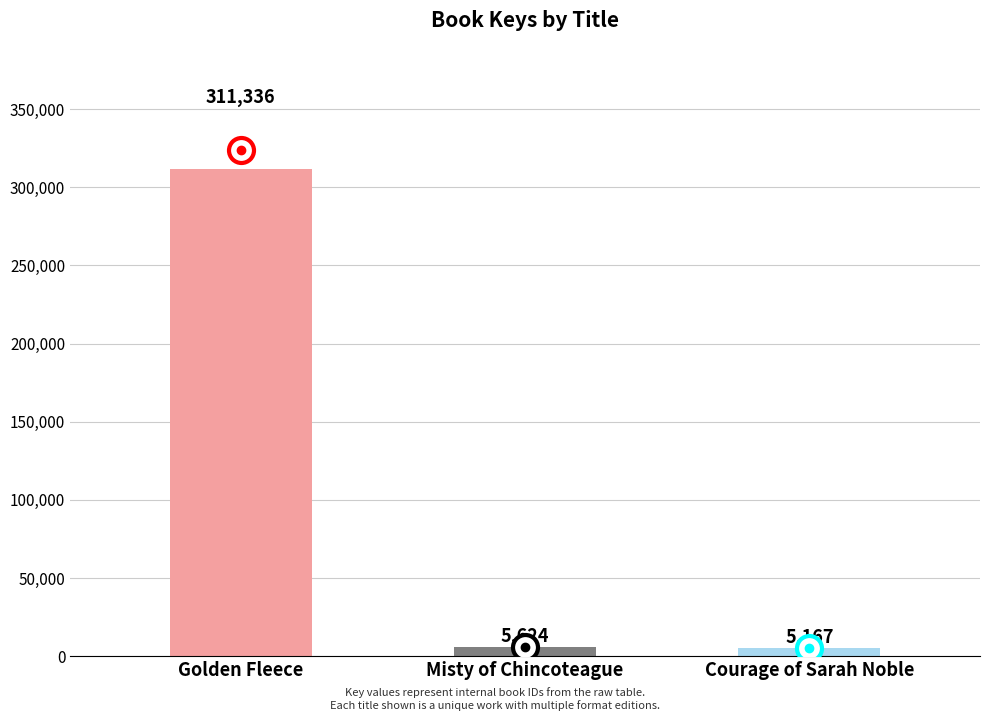

Reading left to right, extract all data points from this chart.

Golden Fleece=311336	Misty of Chincoteague=5624	Courage of Sarah Noble=5167